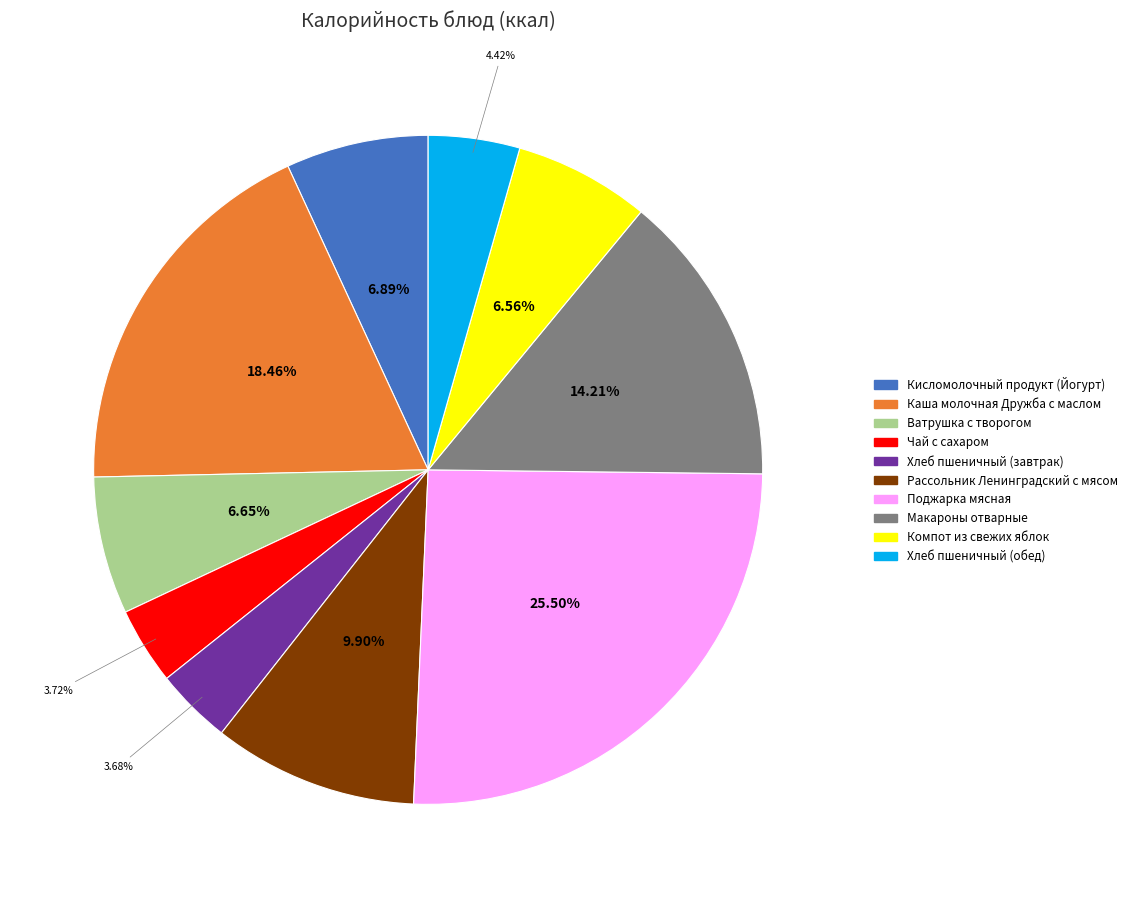

What percentage is the Чай с сахаром slice, to the nearest percent?

4%